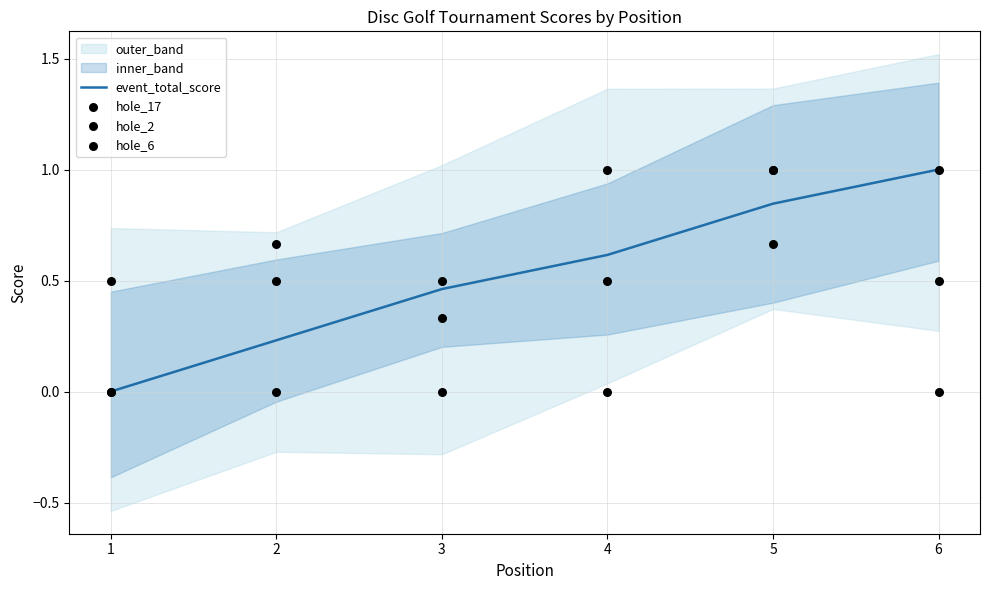

Is the value of hole_6 at 3 greater than the value of hole_2 at 4?

No